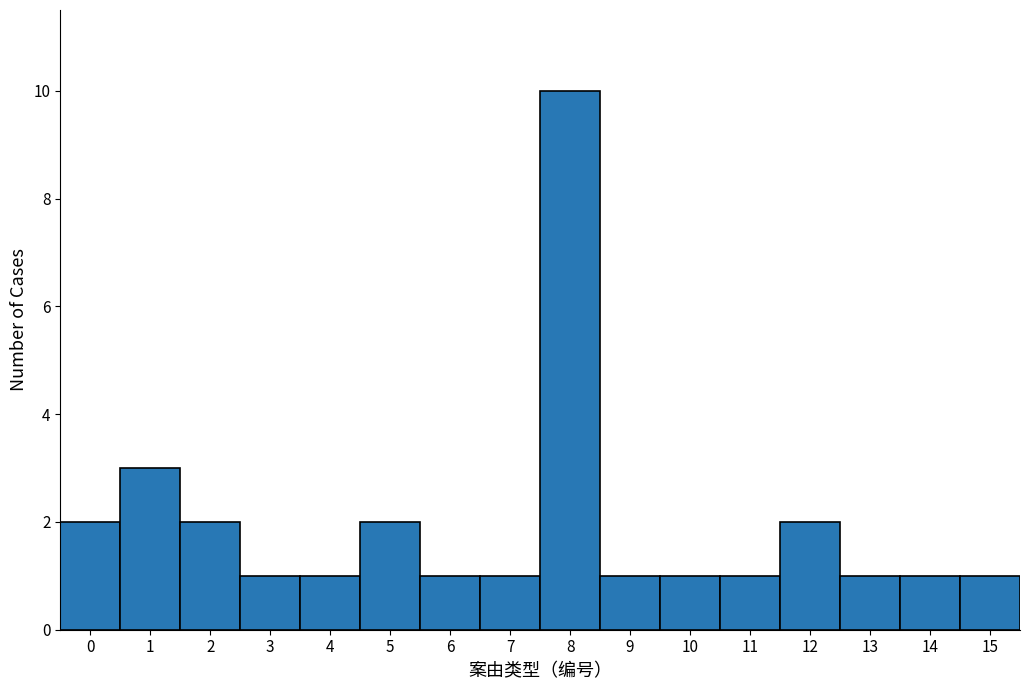

Over which range of the x-axis is the bar tallest?

7.5 to 8.5